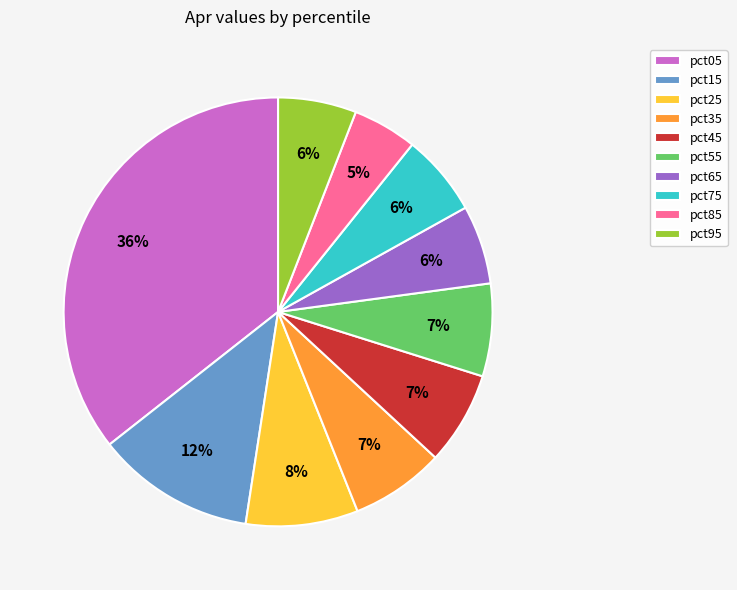

How many slices are in this pie chart?

10